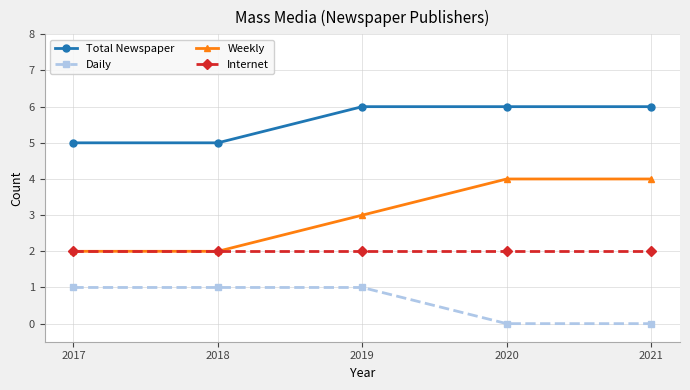

How many Weekly values are between 2 and 4?

5